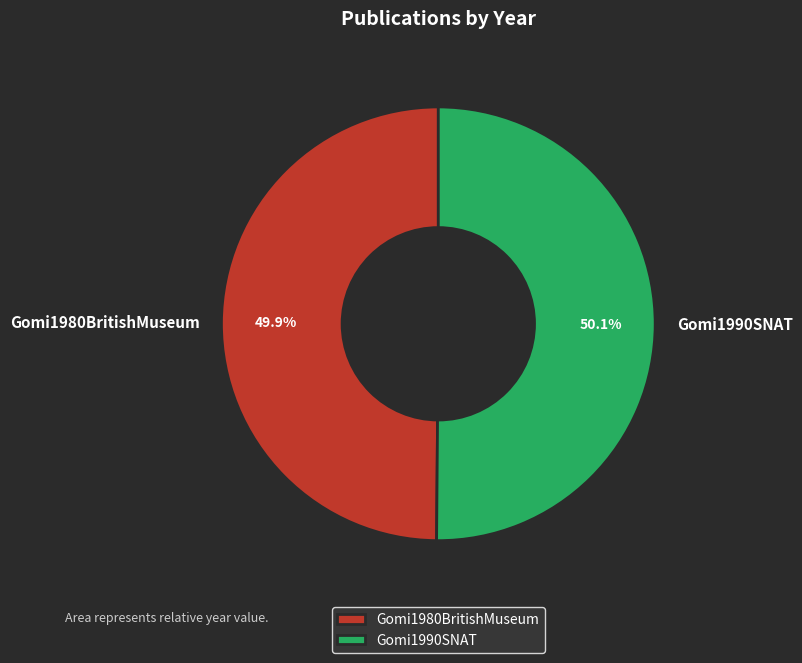

Do Gomi1980BritishMuseum and Gomi1990SNAT together represent more than half of the pie?

Yes